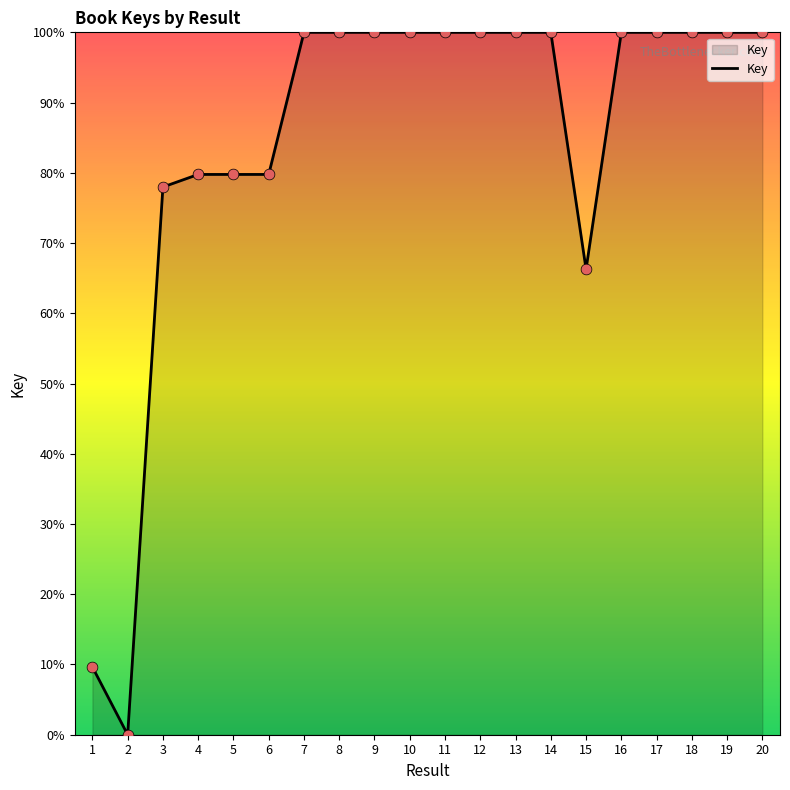

What is the change in value from 1 to 2?

-9.6